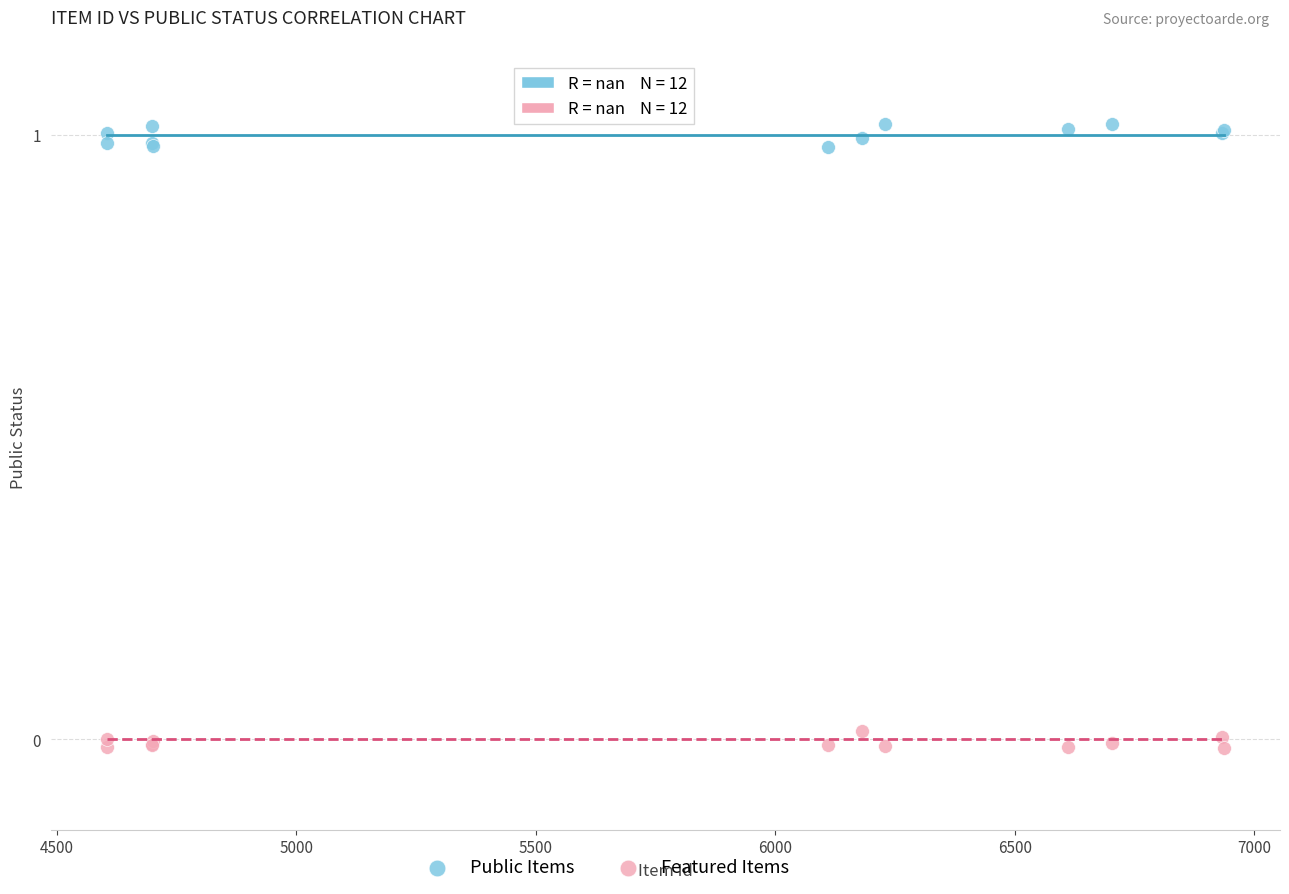

What is the X range (max minus min) for the scatter plot?

2333.0